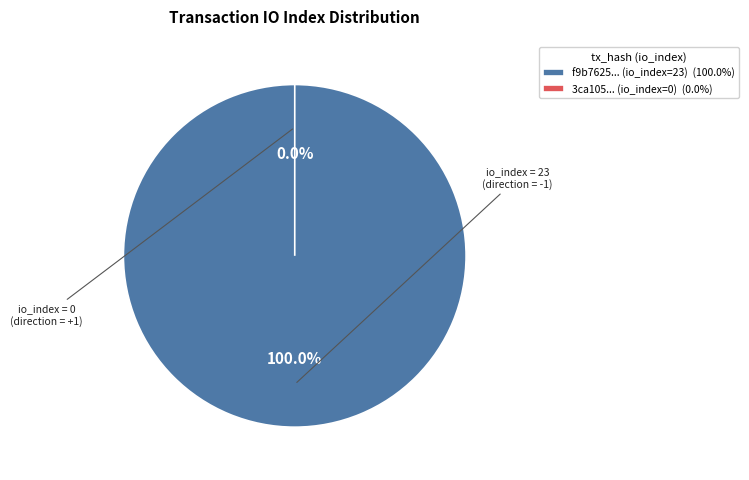

Is there any slice that represents more than half of the pie?

Yes